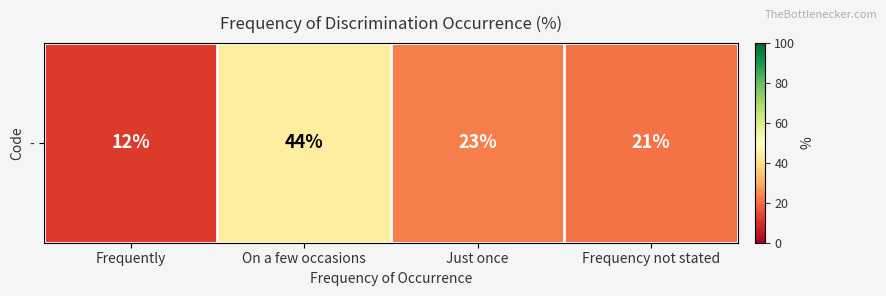

Is it true that the value at Just once is 35?

False